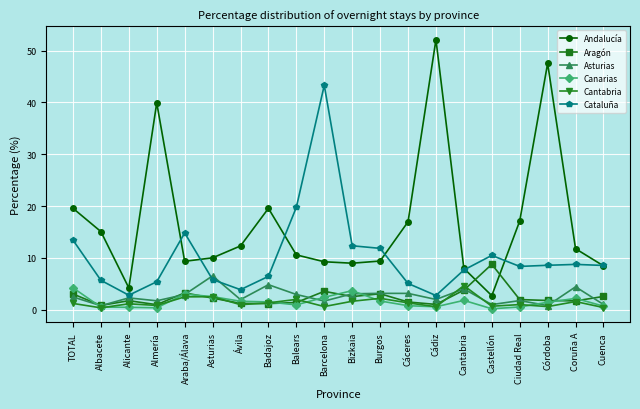

Which series ends up on top after the final intersection of Aragón and Andalucía?

Andalucía